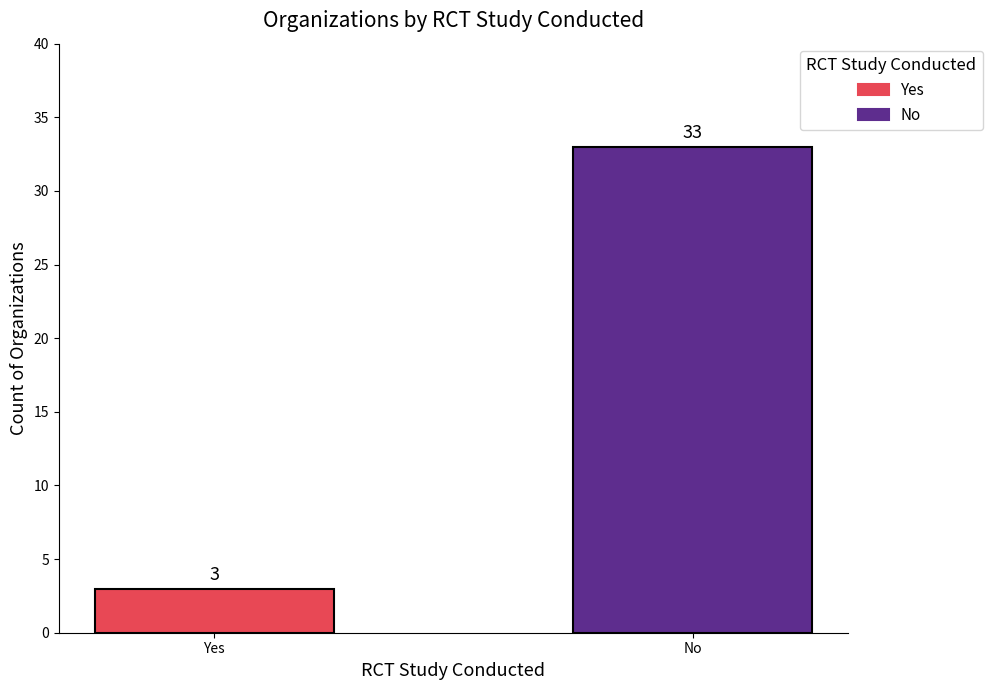

Reading left to right, what are all the values shown in this chart?

3	33